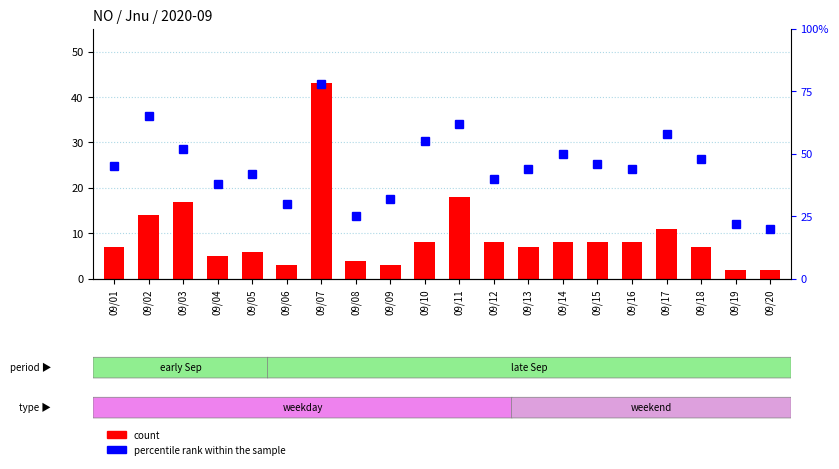

Reading left to right, what are all the values shown in this chart?

count: 7	14	17	5	6	3	43	4	3	8	18	8	7	8	8	8	11	7	2	2
percentile rank within the sample: 45	65	52	38	42	30	78	25	32	55	62	40	44	50	46	44	58	48	22	20